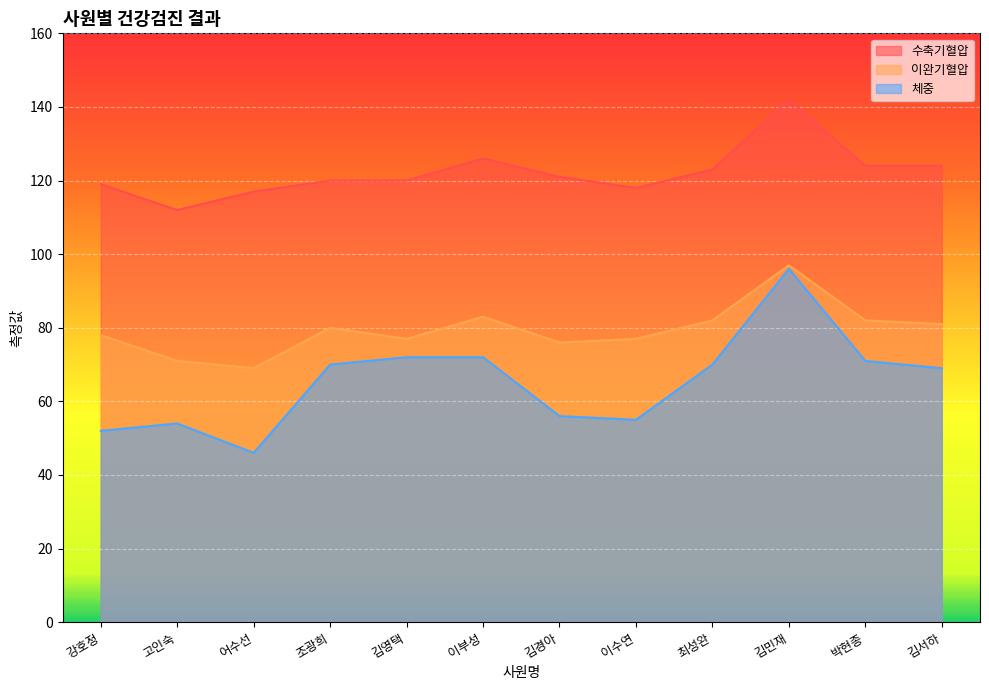

Is it true that 수축기혈압 equals 166 at 이수연?

False